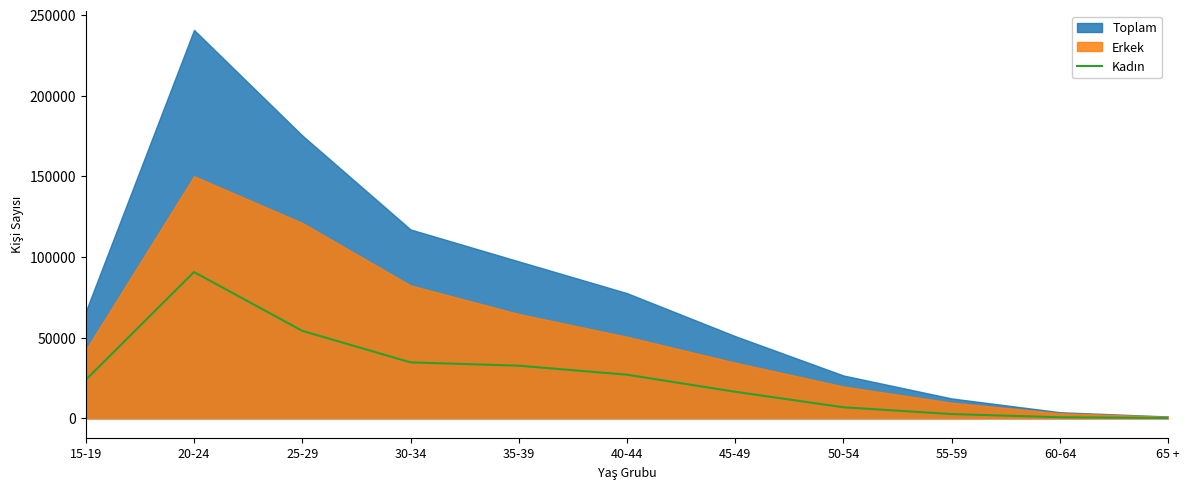

At which label is the value closest to 45417?

25-29